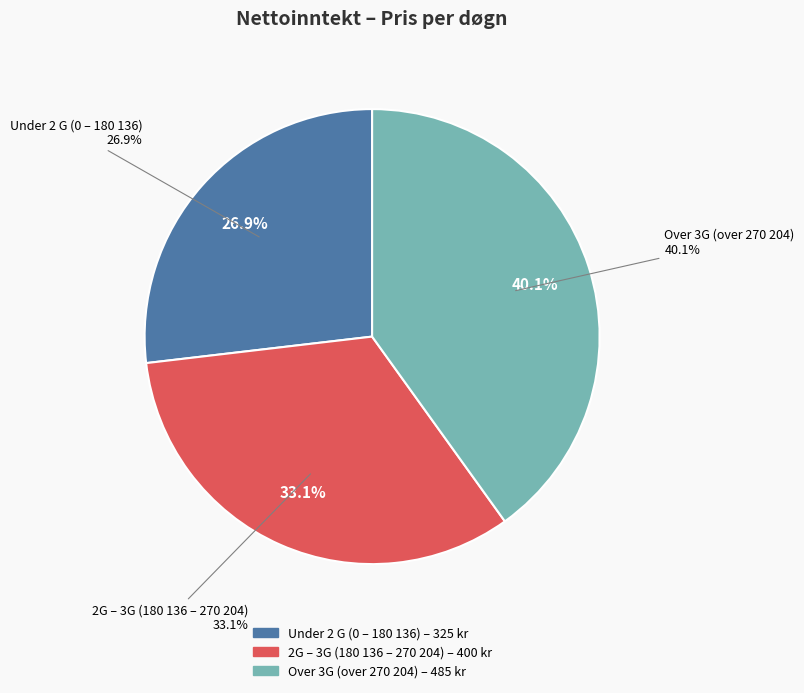

Which slice is the largest?

Over 3G (over 270 204)